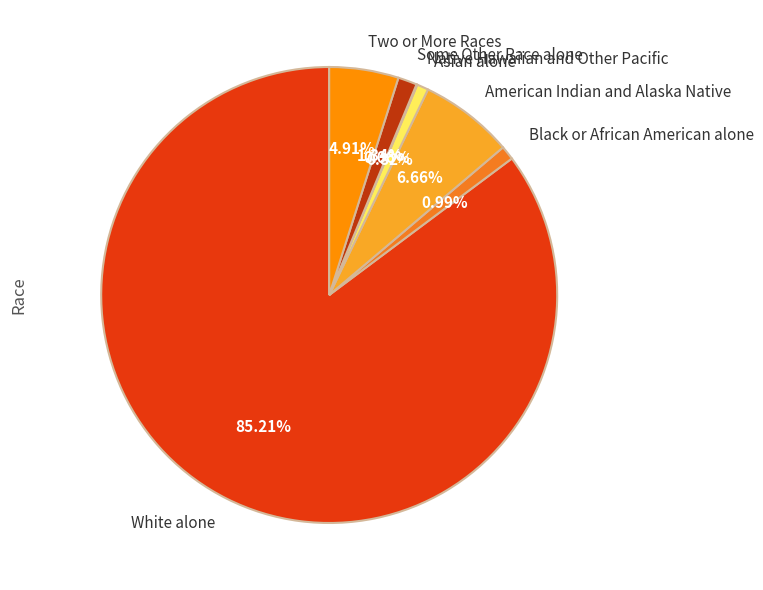

True or false: Black or African American alone accounts for 11% of the total.

False